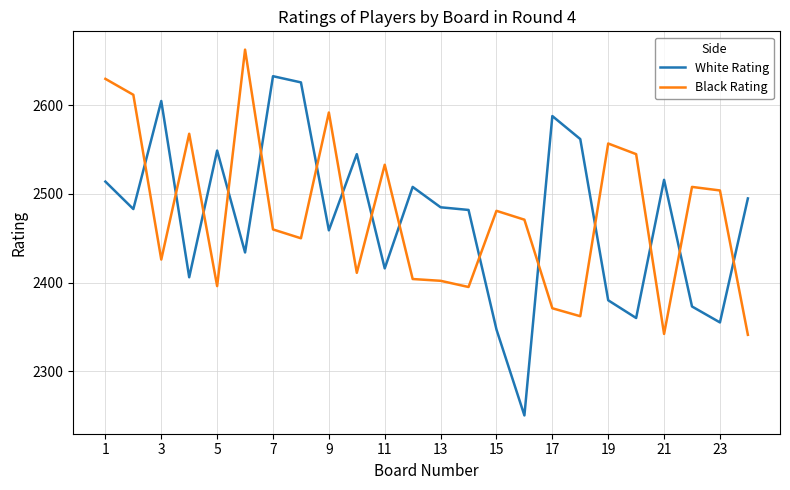

How many intersections are there between White Rating and Black Rating?

15